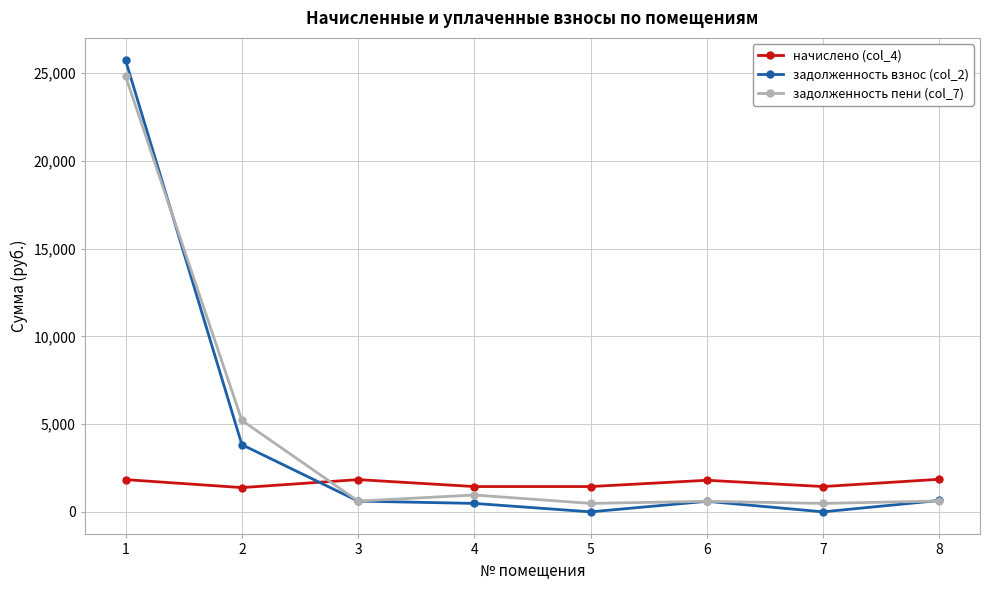

At 2, list the series in order from smallest to largest.

начислено (col_4), задолженность взнос (col_2), задолженность пени (col_7)